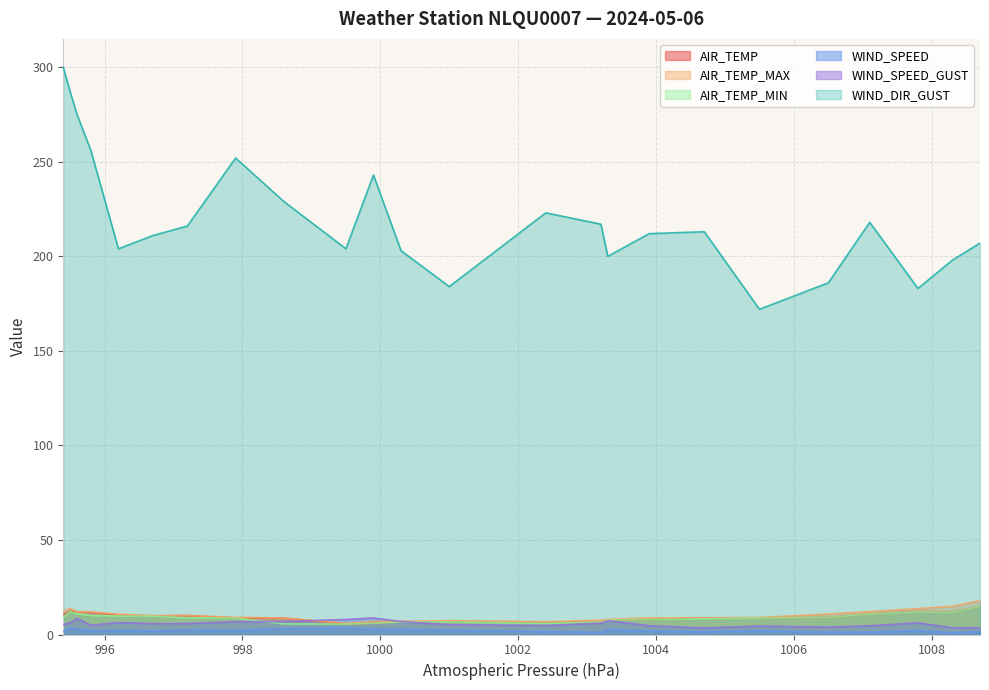

Which series has the largest range (max minus min)?

WIND_DIR_GUST